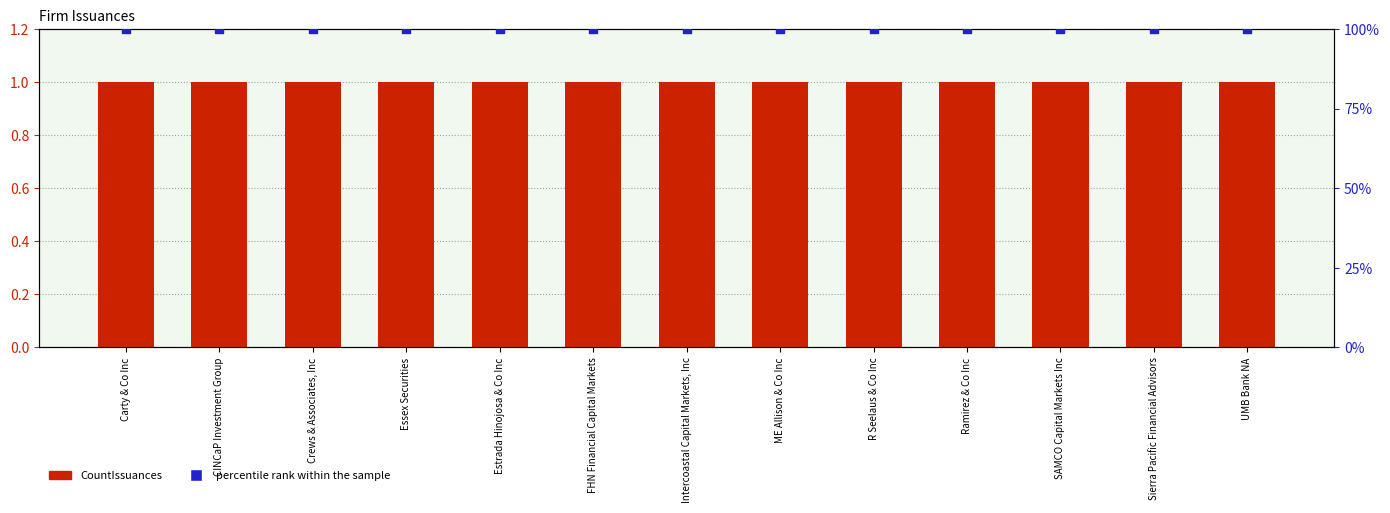

Which series has the widest spread of Y values?

CountIssuances